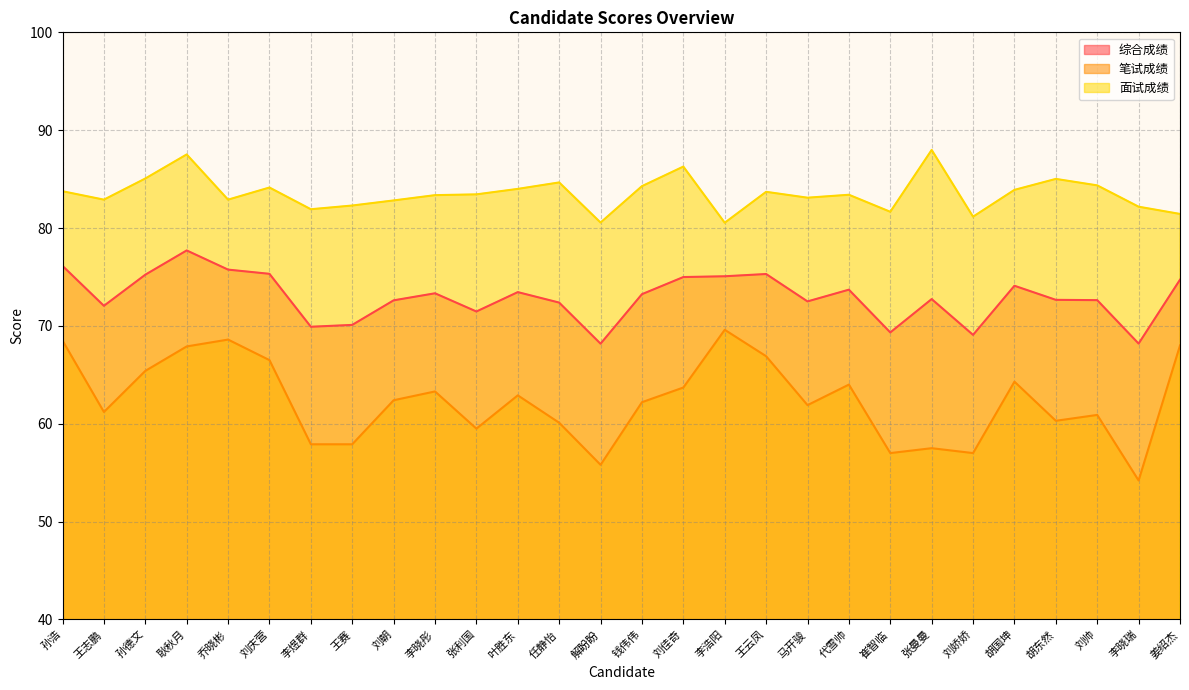

What is the spread (max minus min) of values at 乔晓彬?

14.3